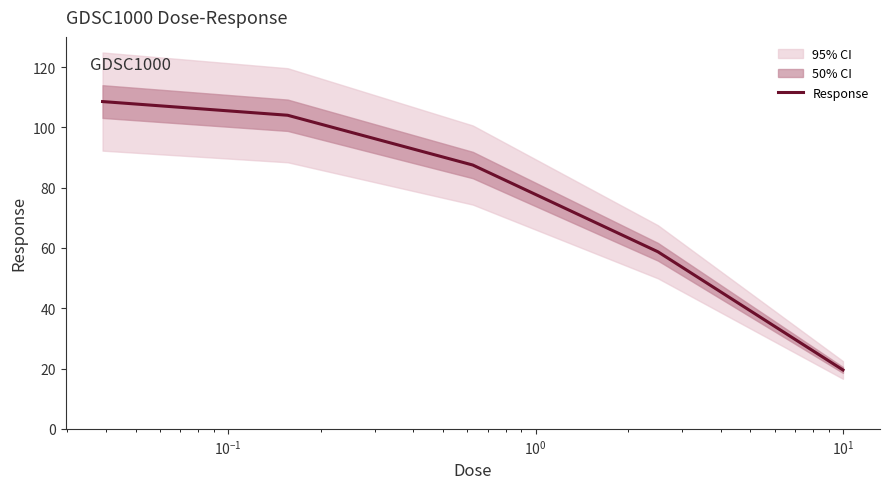

What is the value of the 3rd point from the left?

87.5